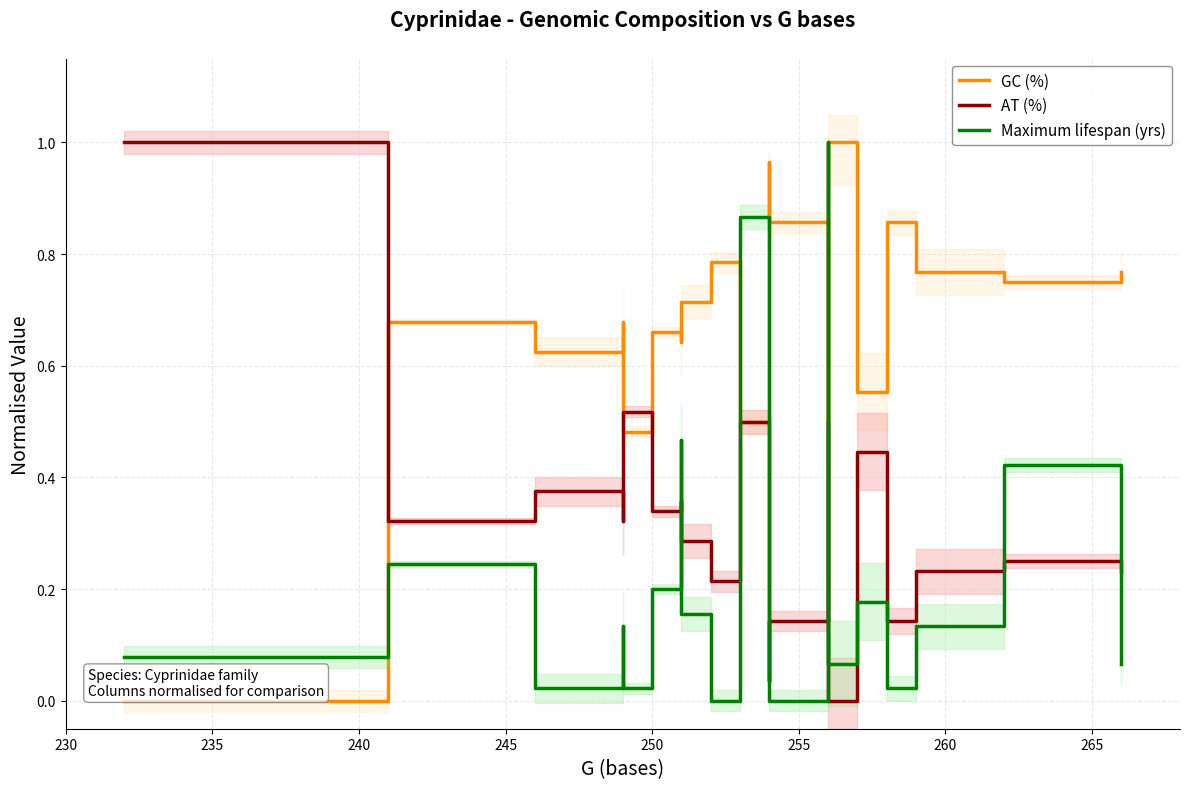

True or false: GC (%) and Maximum lifespan (yrs) cross at least once.

True